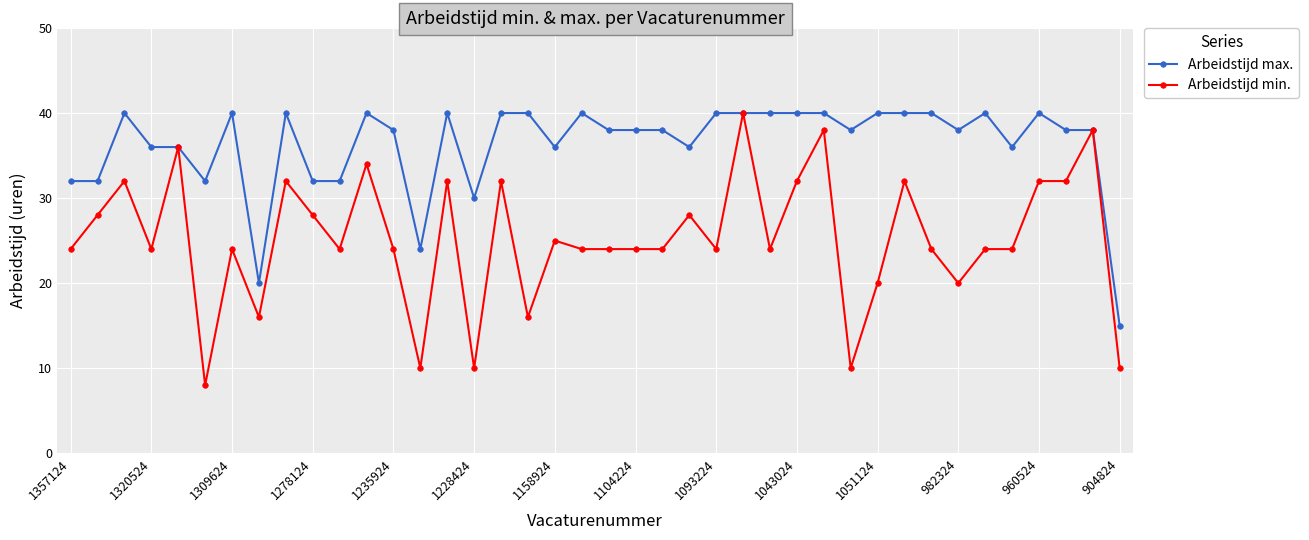

Which series has the widest spread of values?

Arbeidstijd min.